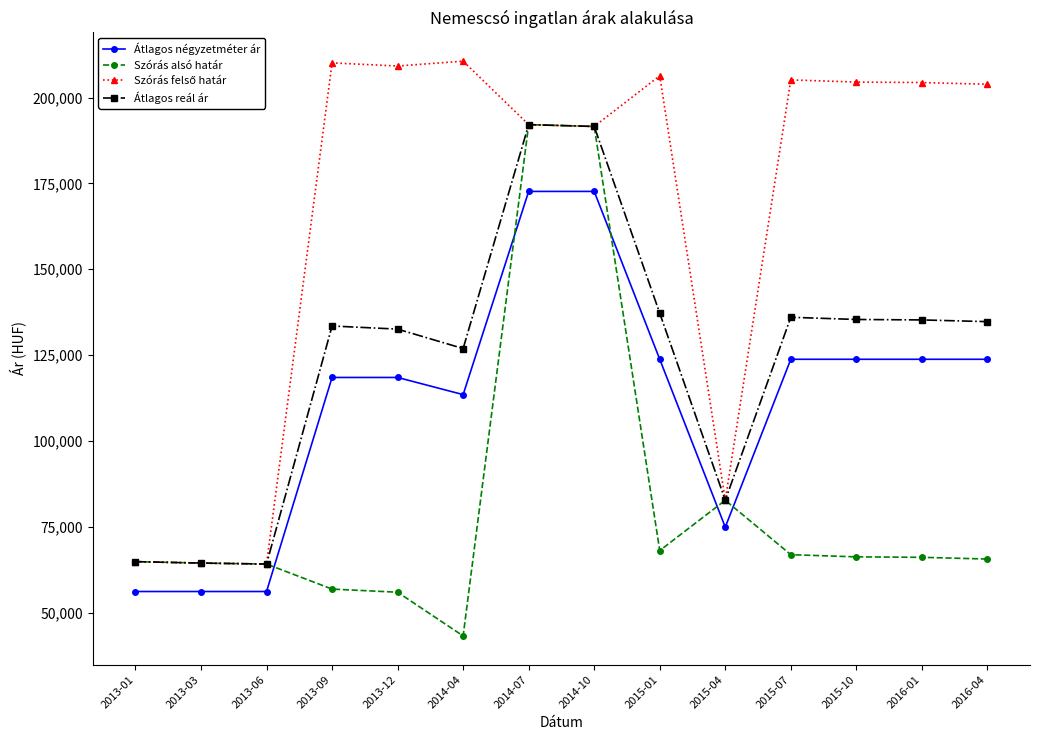

What is the difference between the highest and lowest values at 2014-04?

167416